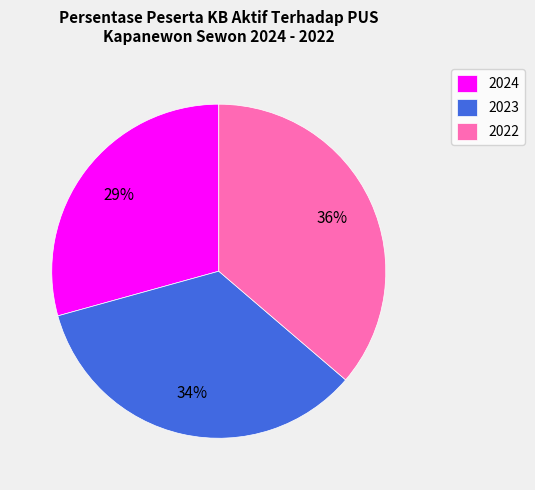

To the nearest percent, what percentage of the pie is 2023?

34%